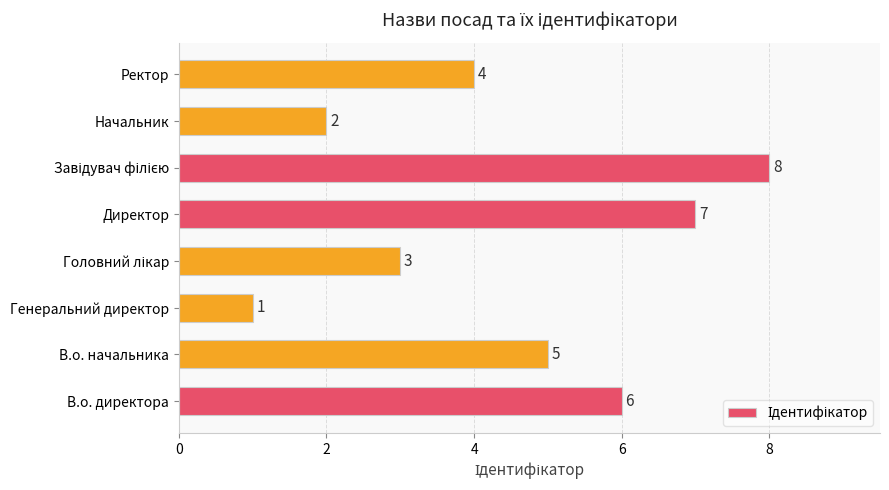

What is the sum of all values?

36